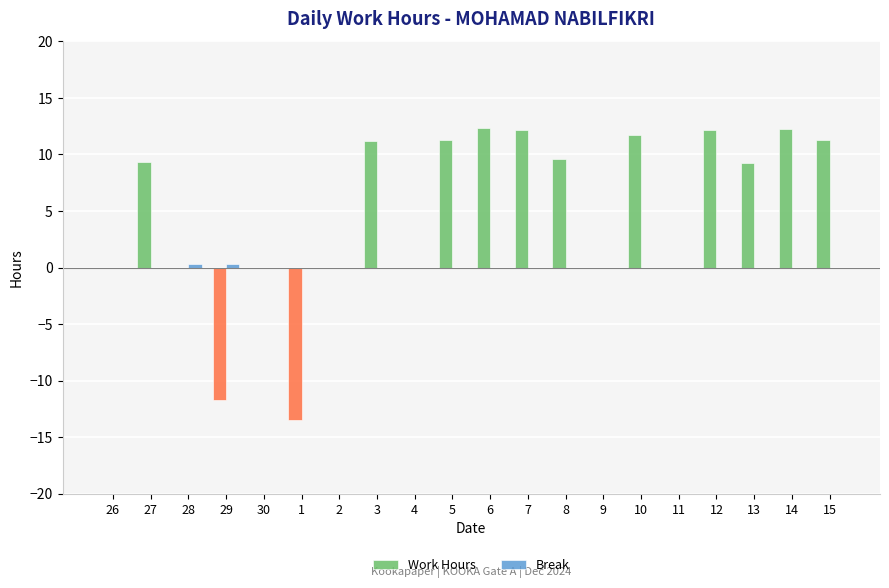

Are the bars grouped side by side (vs. stacked)?

Yes